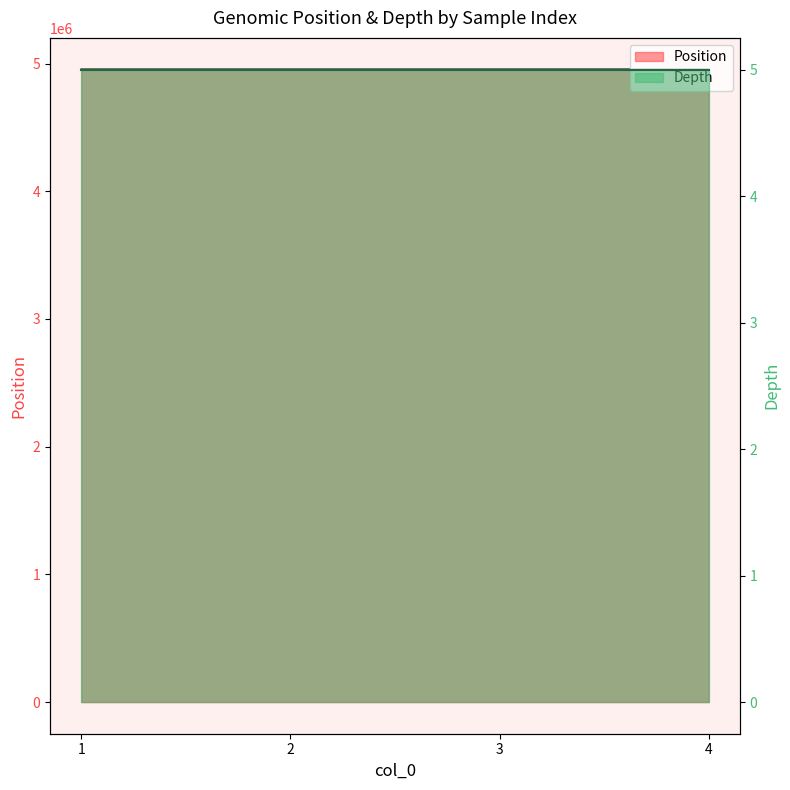

Rank the categories by value from highest to lowest.

4, 3, 2, 1